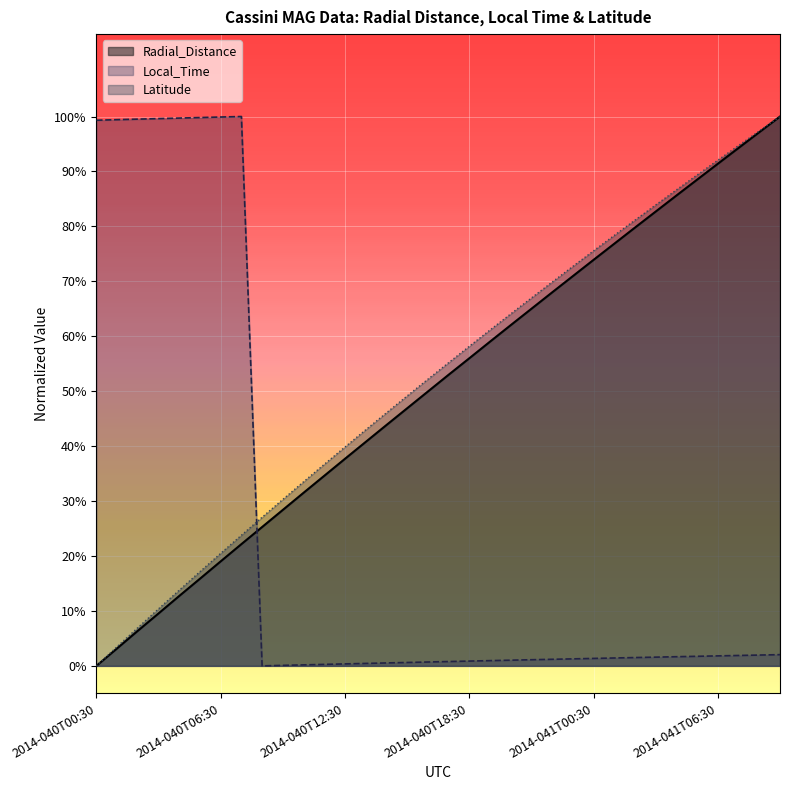

The value of Local_Time at 2014-041T08:30 is 0.0. True or false?

True